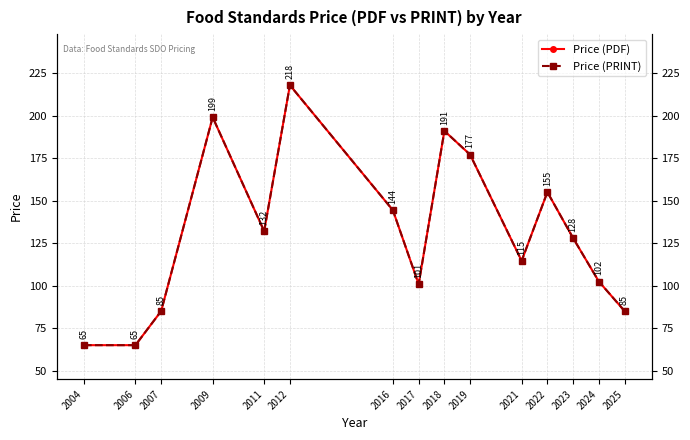

What is the highest value of the Price (PRINT) series?

217.8